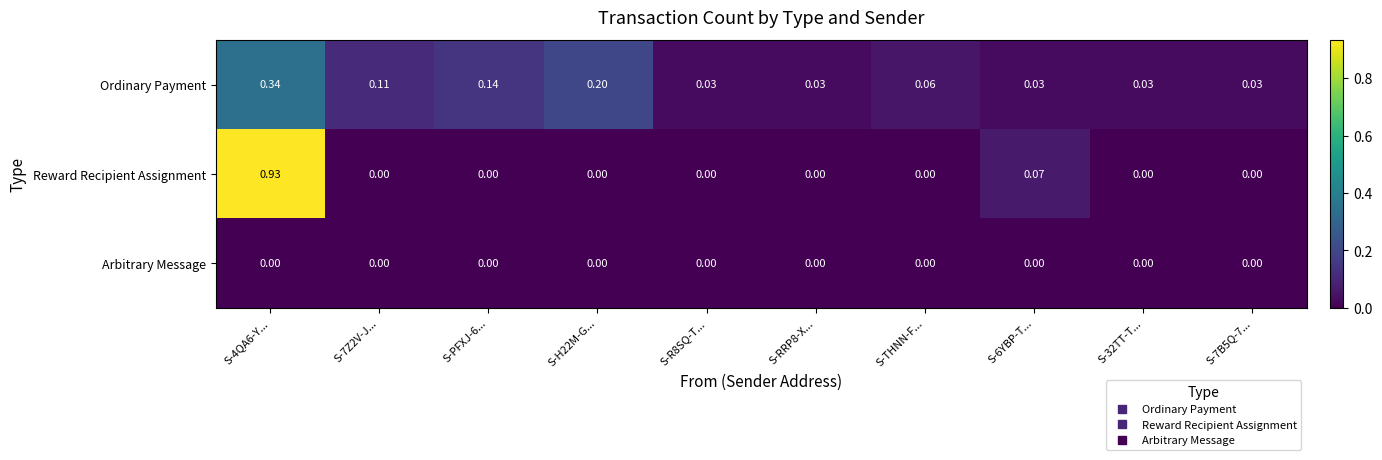

Which series changed the most between S-4QA6-Y... and S-6YBP-T...?

Reward Recipient Assignment